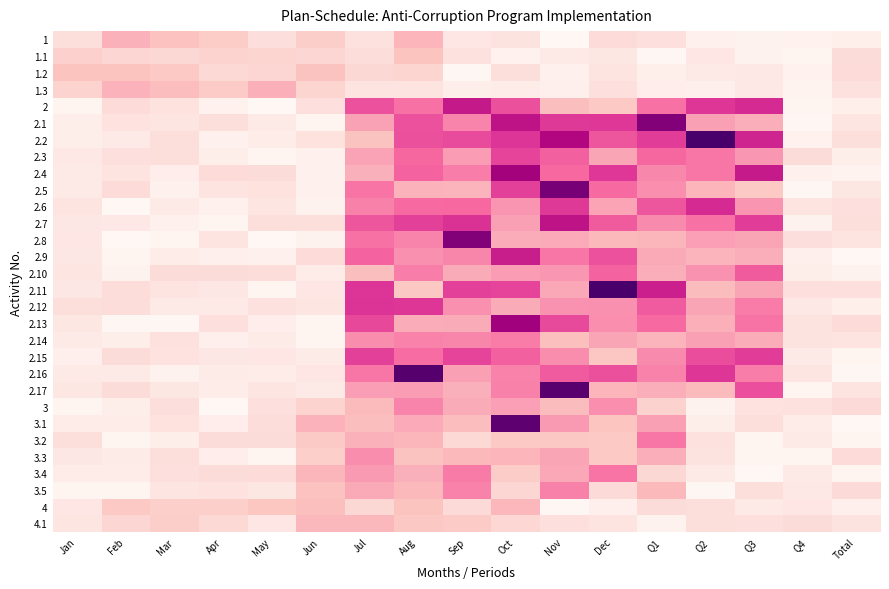

How many series are shown in this chart?

30